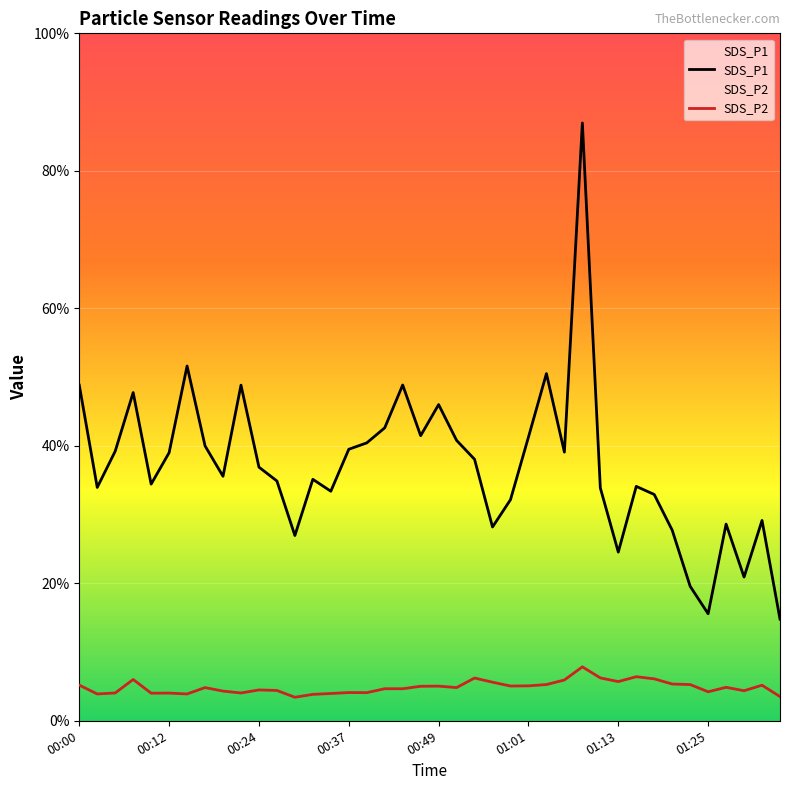

Does the chart display data point markers on the line(s)?

No